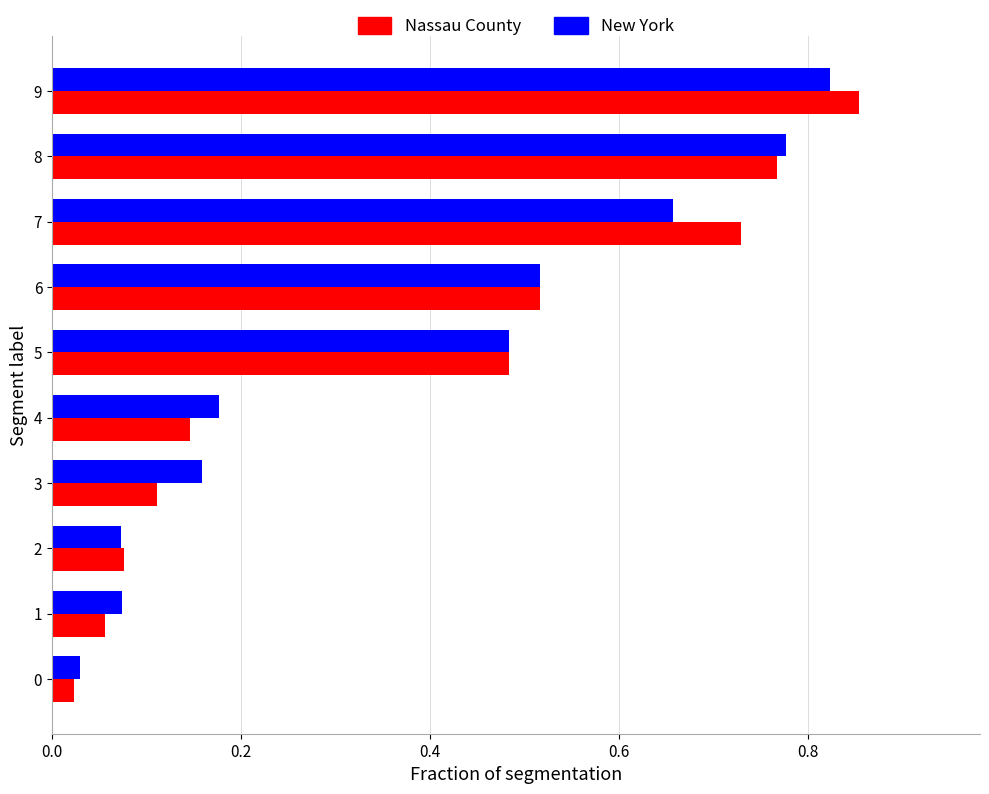

What is the total value across all series at 9?

1.7